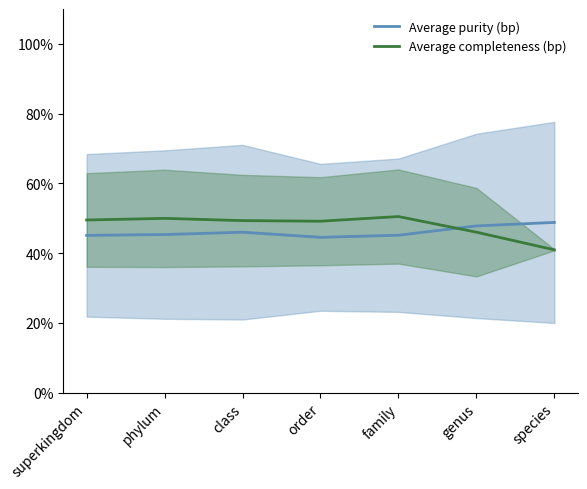

What value does the Average completeness (bp) series have at family?

50.5